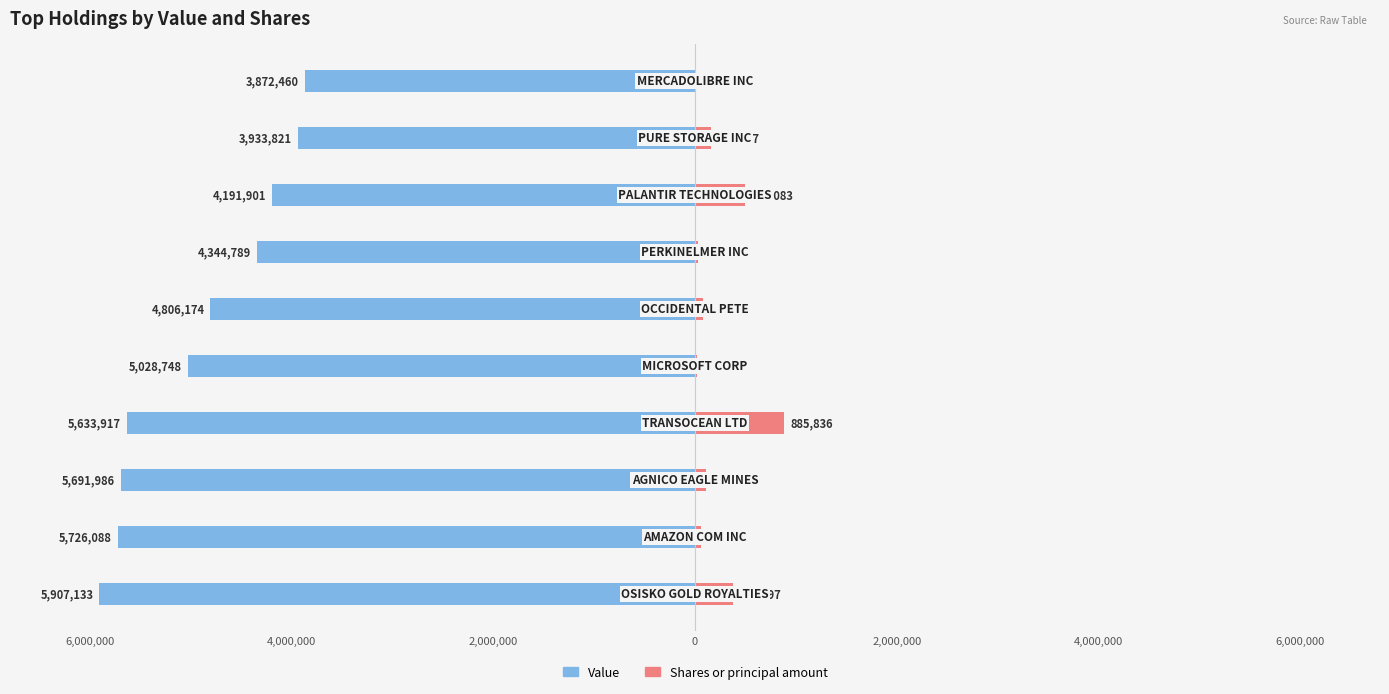

The Shares or principal amount series shows 7849 at 4,000,000. True or false?

False